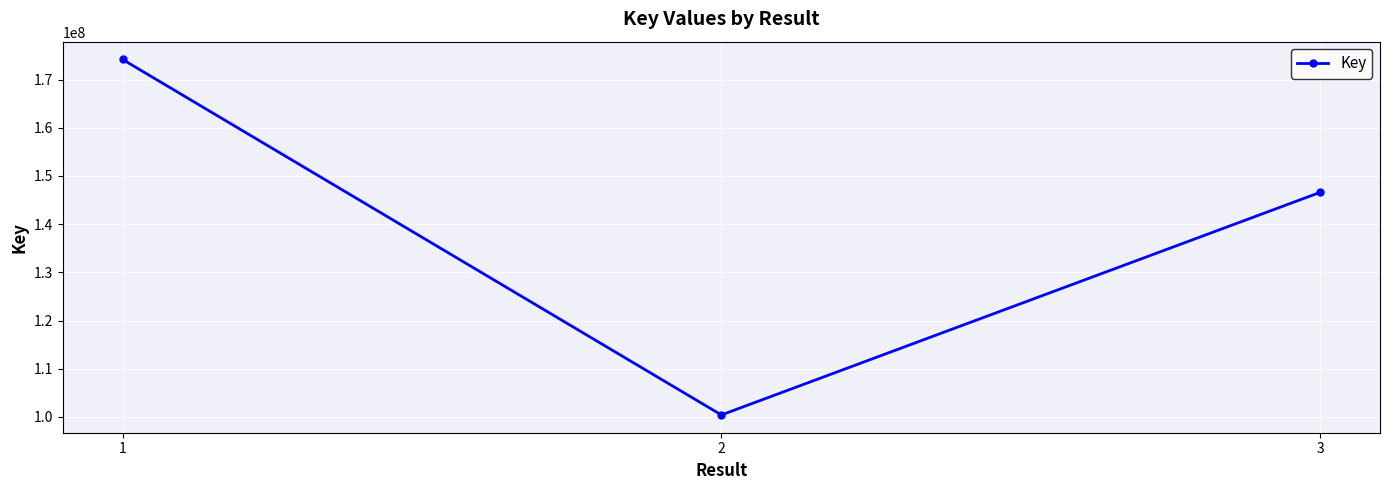

Which has a higher value, 1 or 2?

1